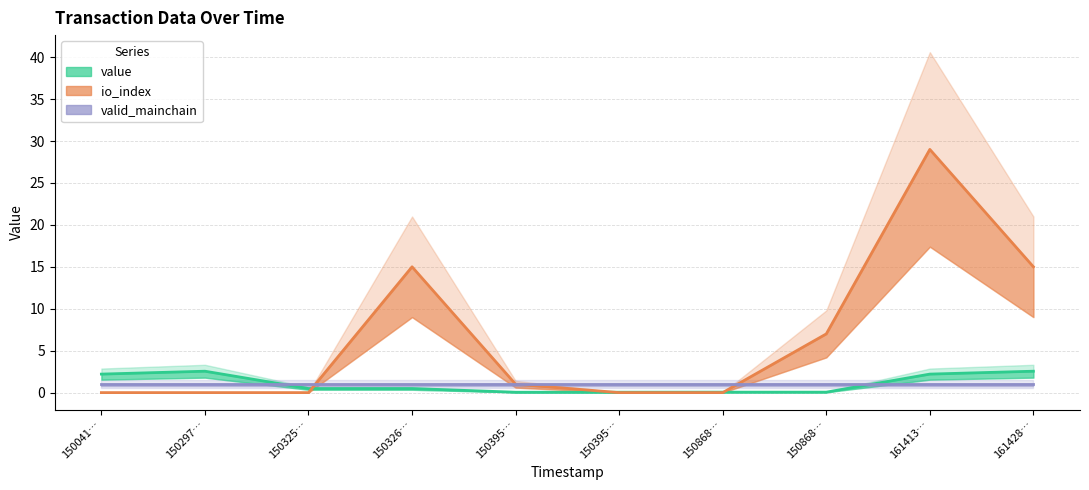

Which category has the highest value in the io_index series?

161413…